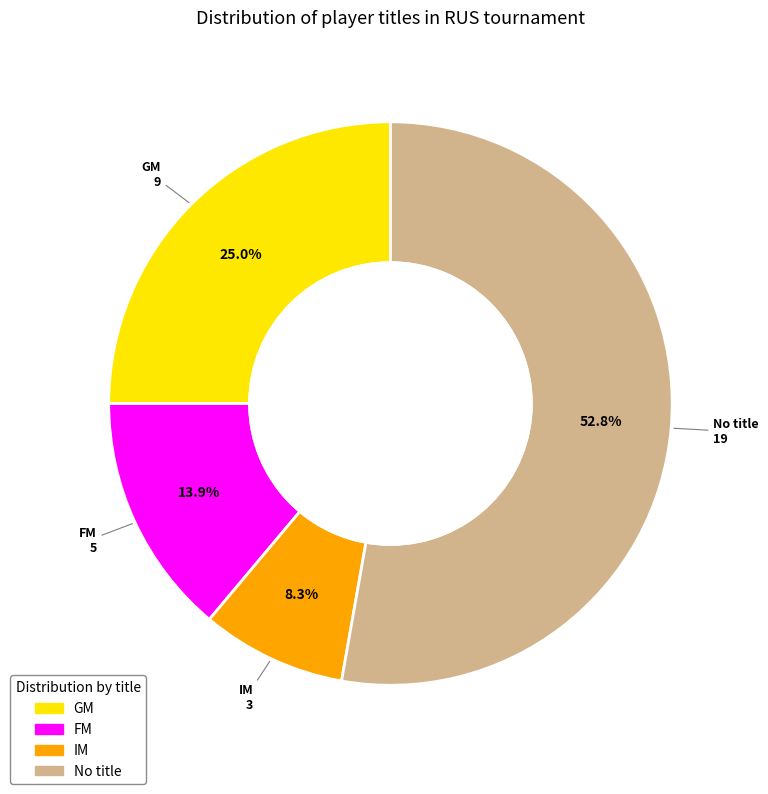

How many slices are in this pie chart?

4